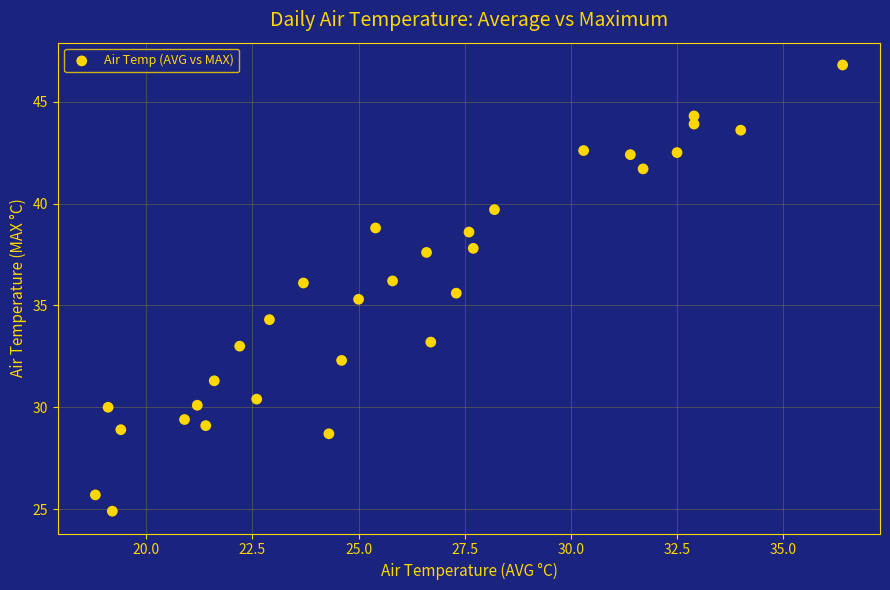

What is the range of Y values (max minus min)?

21.9